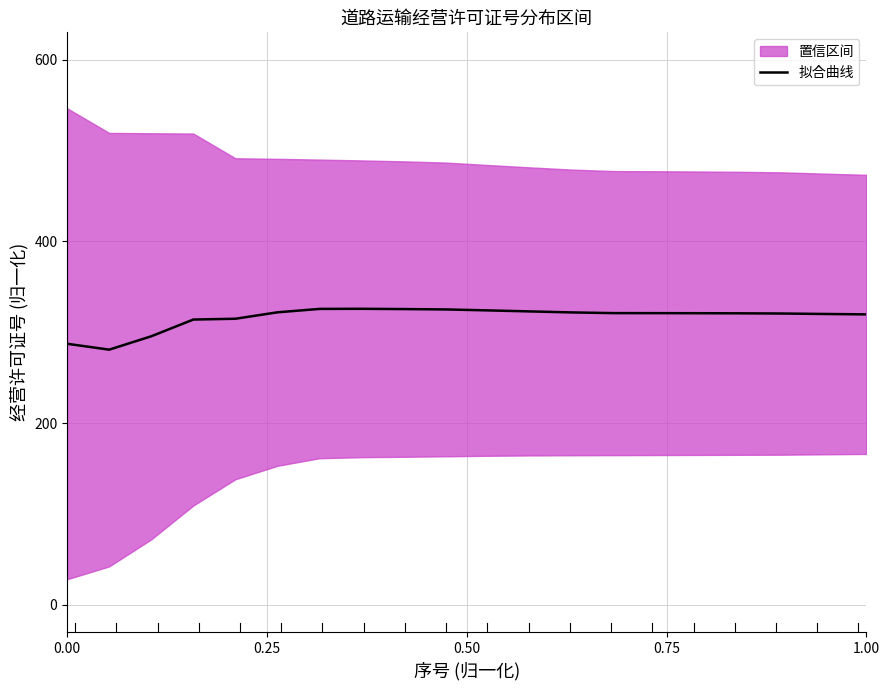

Does the chart display data point markers on the line(s)?

No